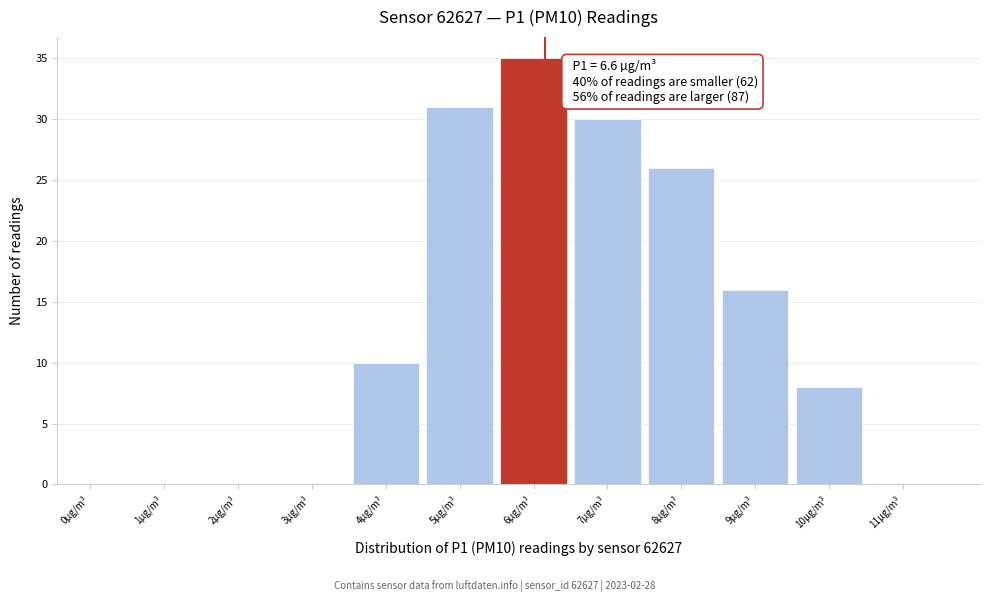

Reading right to left, what are all the values shown in this chart?

11µg/m³=0	10µg/m³=8	9µg/m³=16	8µg/m³=26	7µg/m³=30	6µg/m³=35	5µg/m³=31	4µg/m³=10	3µg/m³=0	2µg/m³=0	1µg/m³=0	0µg/m³=0